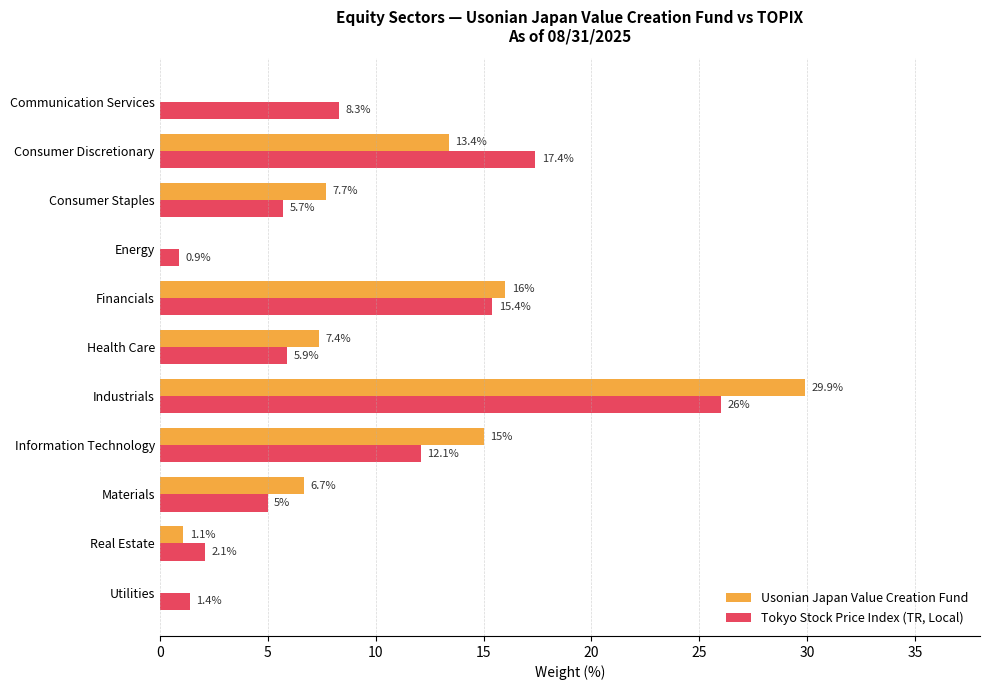

What value does the Usonian Japan Value Creation Fund series have at Materials?

6.7